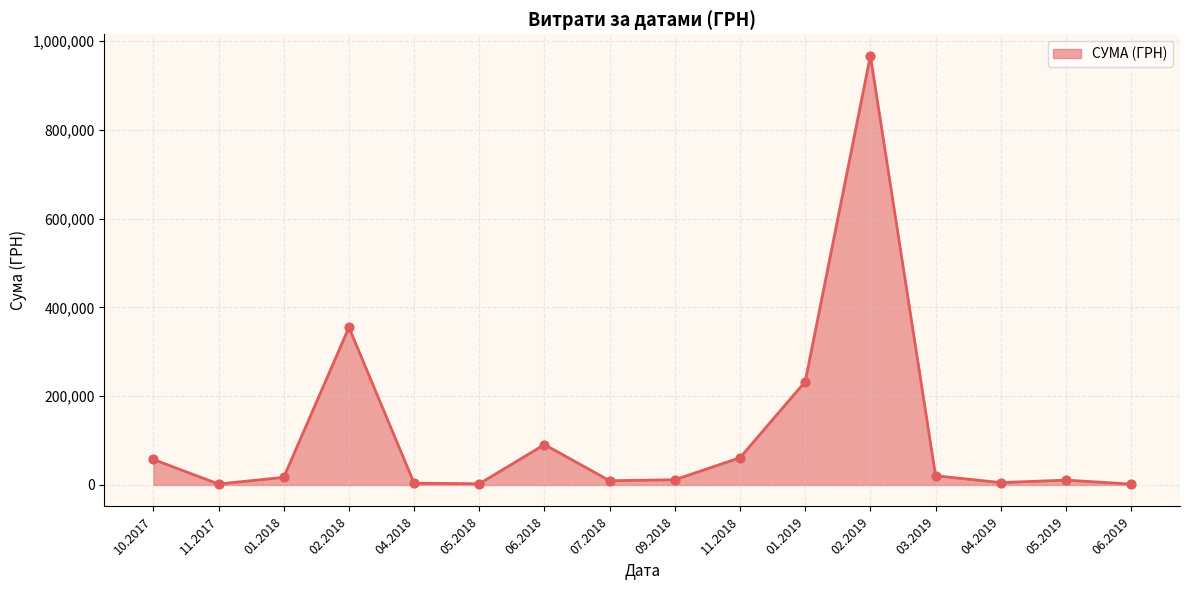

What is the change in value from 10.2017 to 02.2019?

+909741.4